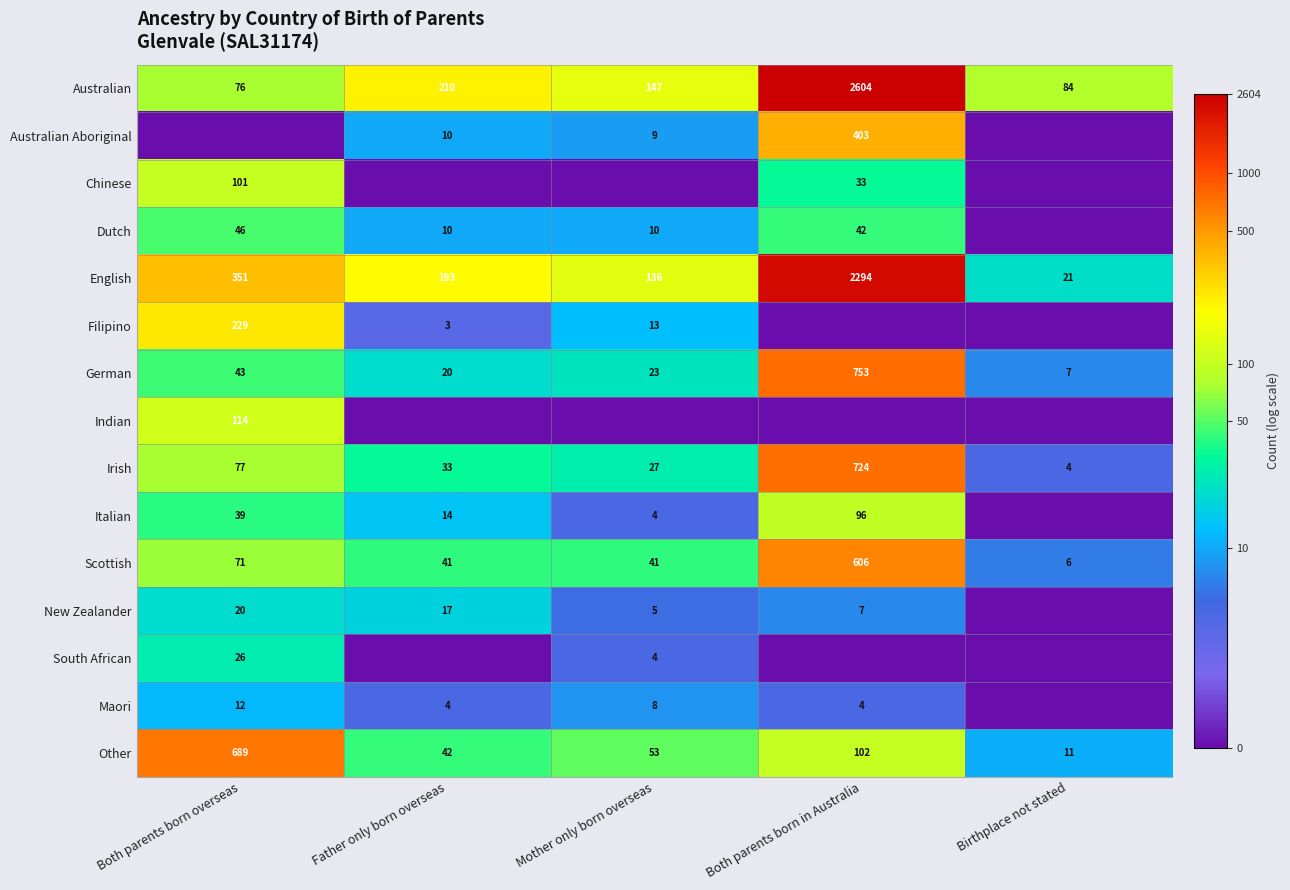

Where does the Irish series first go above 33?

Both parents born overseas